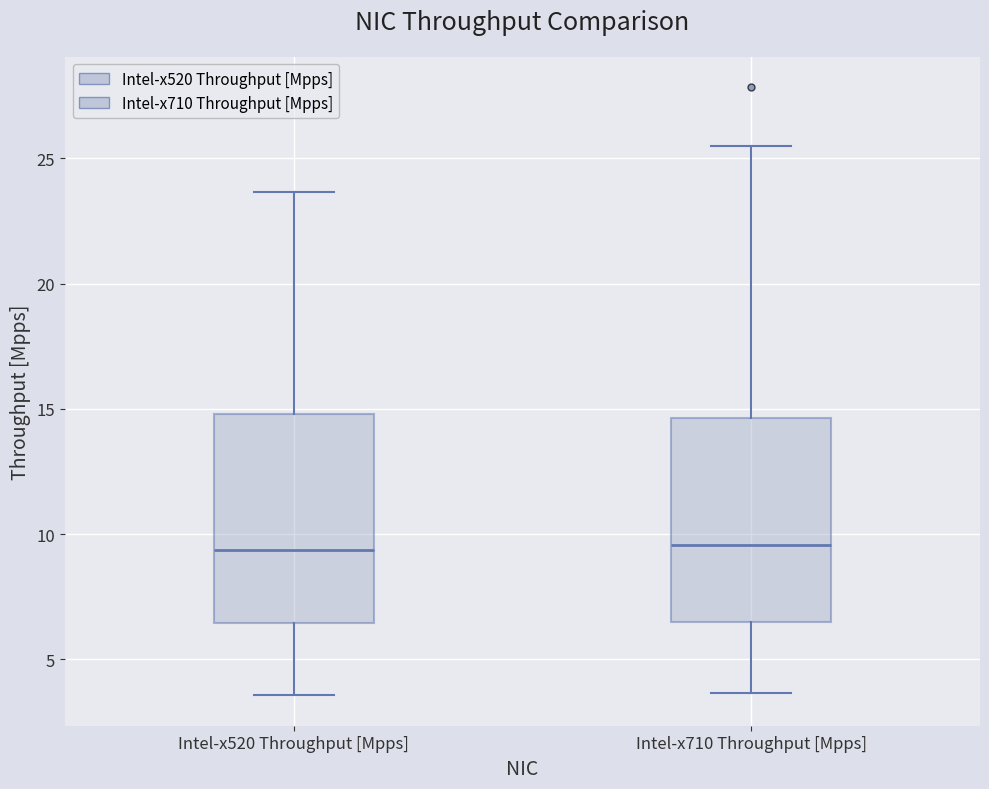

Reading left to right, read every box against the y-axis: the position of its median line, the range the box covers, and the ends of its whiskers. The values are not printed on the chart, so give them approximately, as read against the axis.

Intel-x520 Throughput [Mpps]: median 9.5, box 6.5 to 15.0, whiskers 3.5 to 23.5
Intel-x710 Throughput [Mpps]: median 9.5, box 6.5 to 14.5, whiskers 3.5 to 25.5